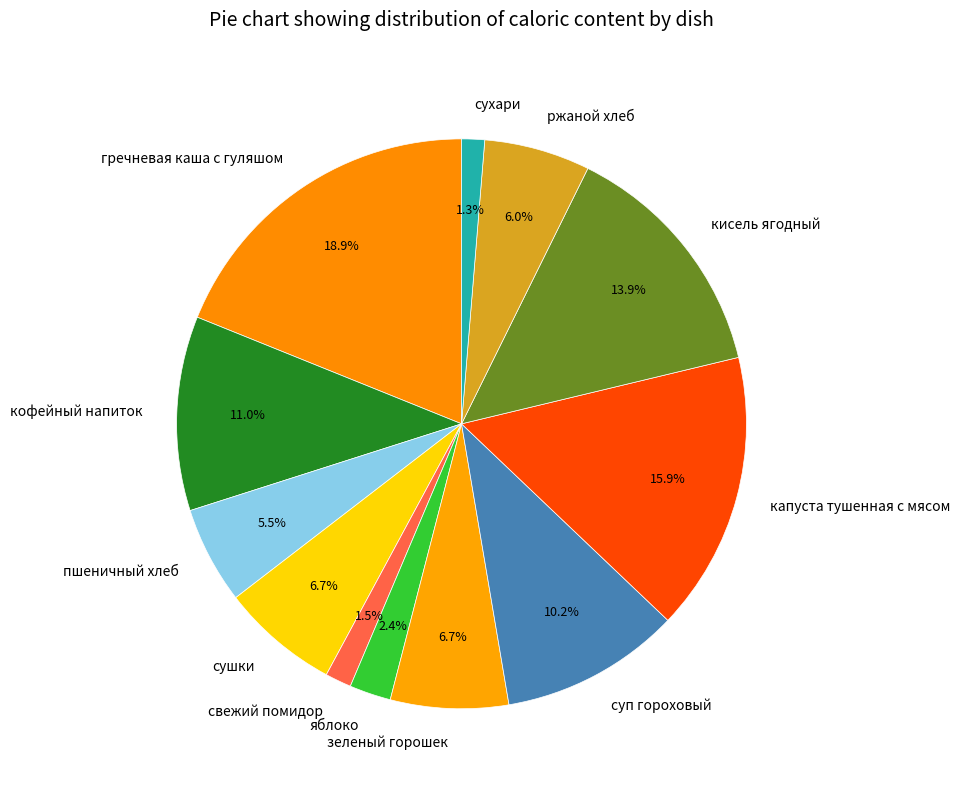

True or false: капуста тушенная с мясом accounts for 24% of the total.

False